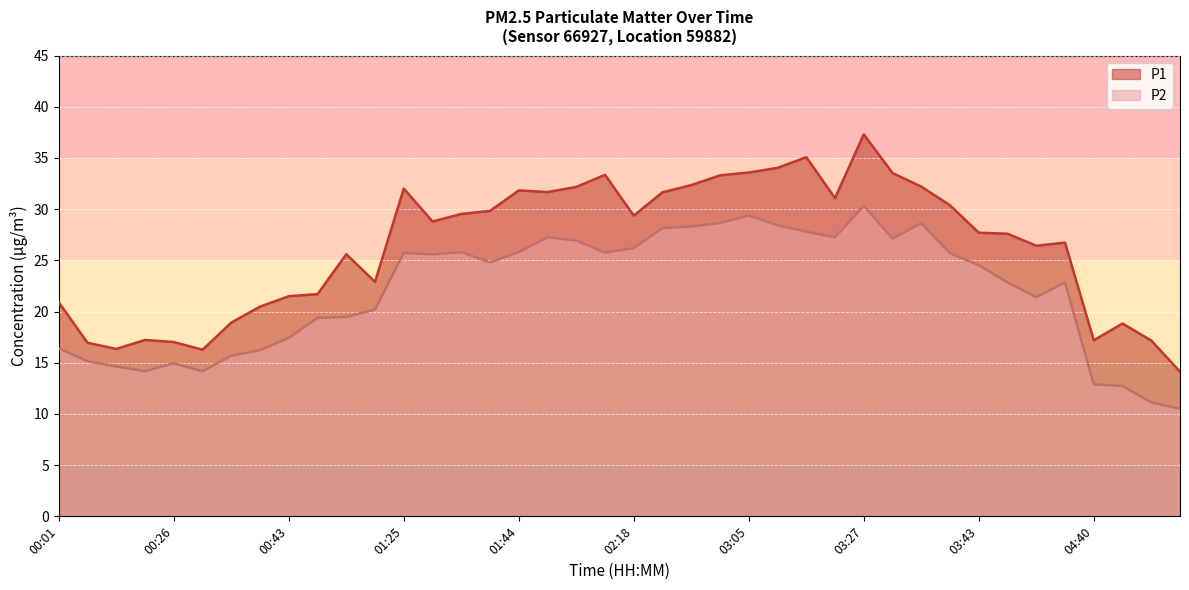

What is the label of the 35th point from the left?

03:54